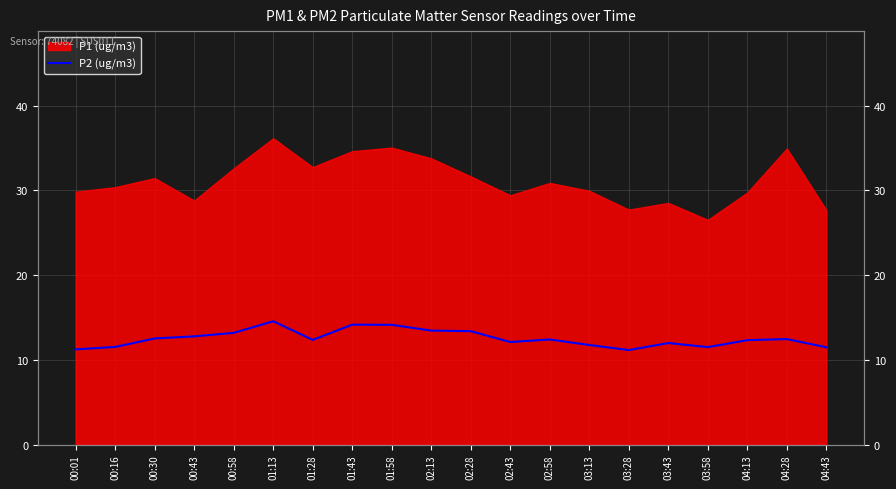

What is the ratio of the value at 00:58 to the value at 02:13?

1.0